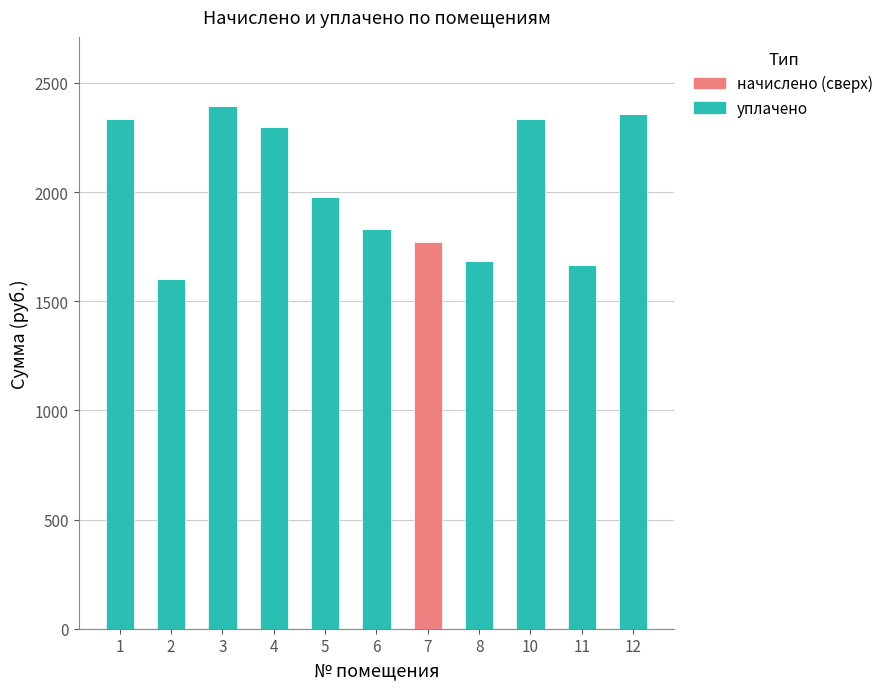

What is the total value across all series at 7?

1770.7